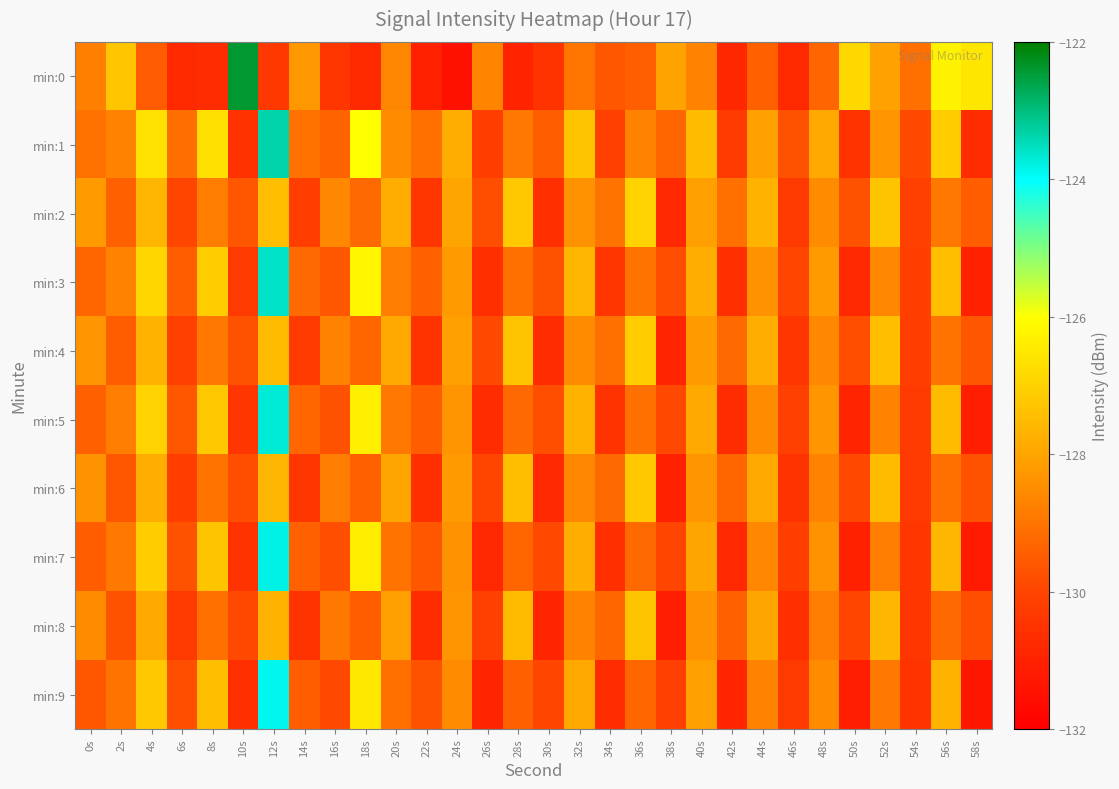

How many data points does each series have?

30